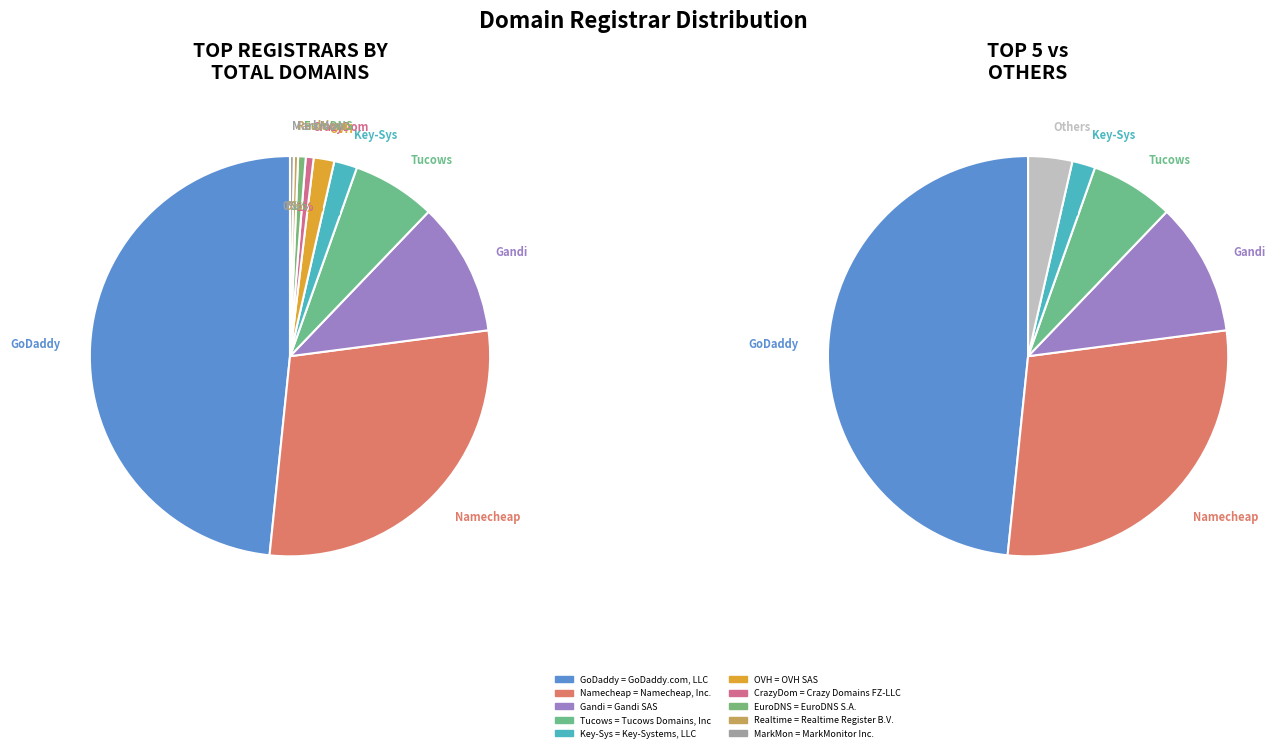

Is Crazy Domains FZ-LLC the majority of the pie?

No